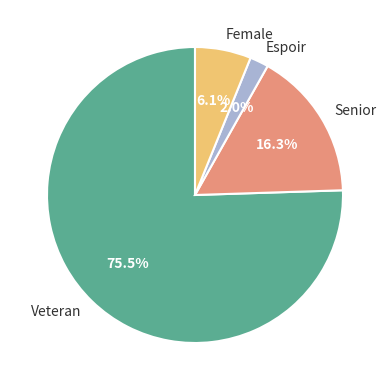

Do Female and Veteran together represent more than half of the pie?

Yes